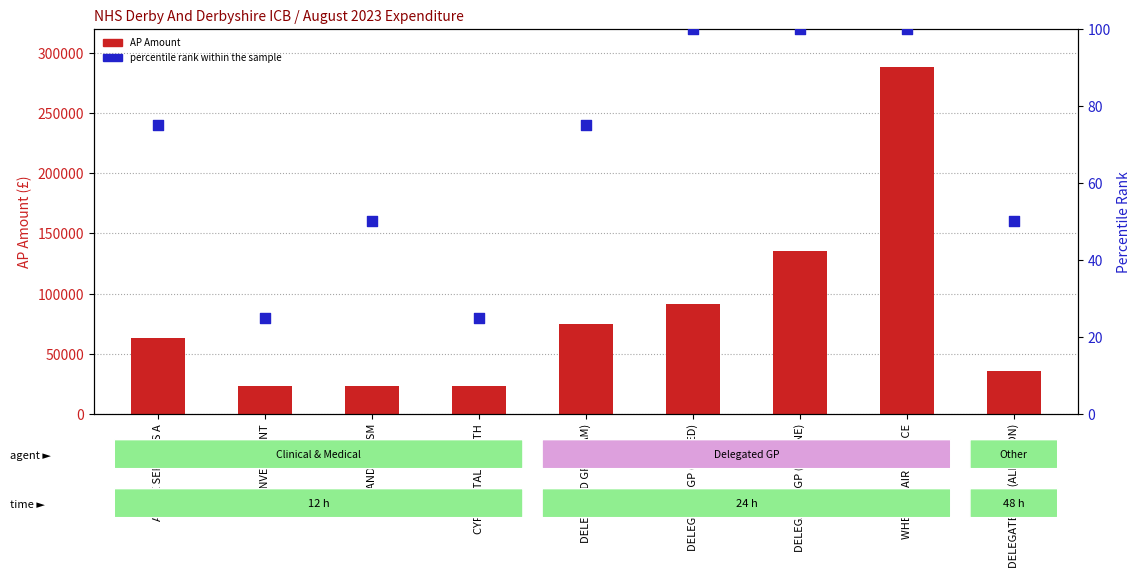

Which series has the widest spread of Y values?

AP Amount